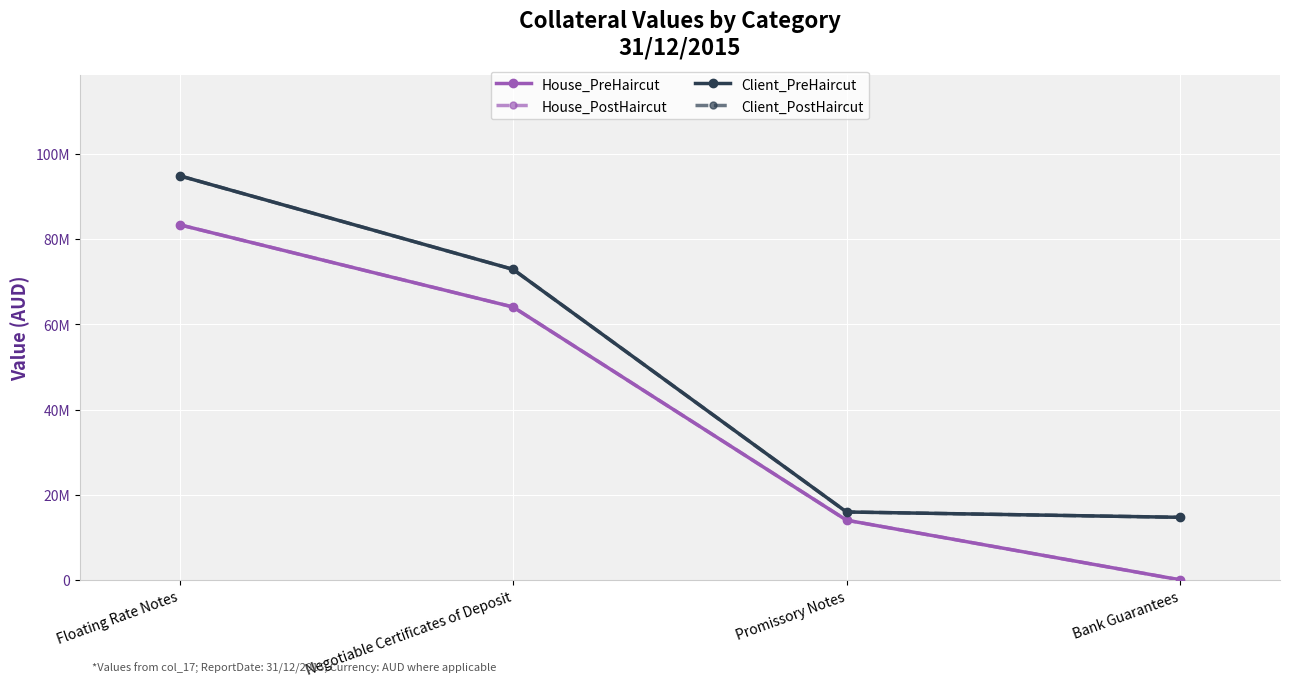

Which has a higher value, Promissory Notes or Bank Guarantees?

Promissory Notes